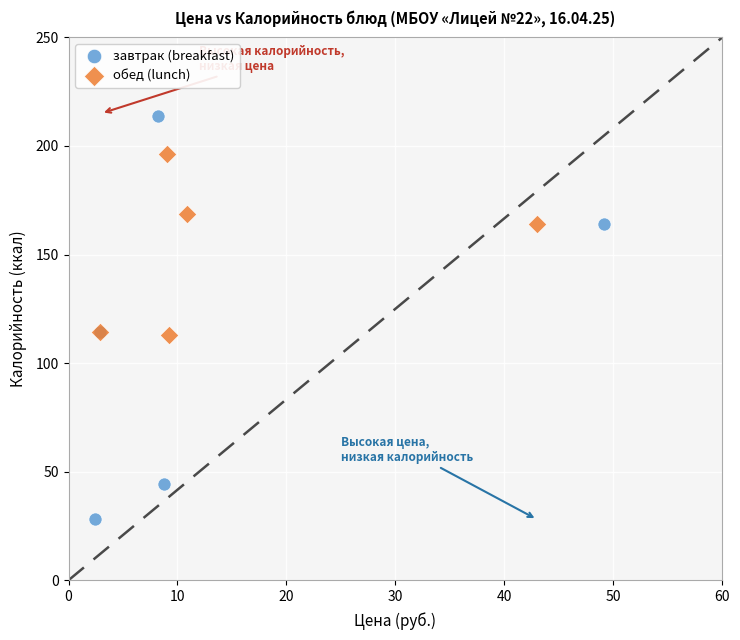

Which series has the widest spread of Y values?

завтрак (breakfast)